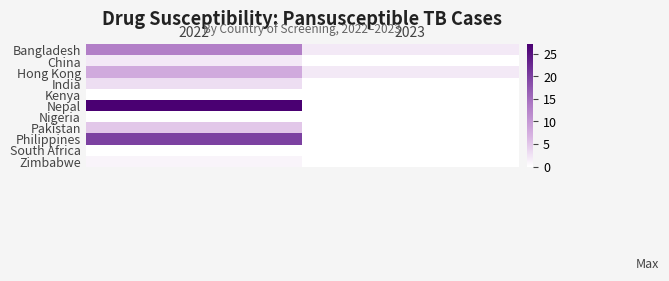

Reading left to right, list all the values displayed in this chart.

Bangladesh: 2022=13	2023=2
China: 2022=2	2023=0
Hong Kong: 2022=8	2023=2
India: 2022=3	2023=0
Kenya: 2022=0	2023=0
Nepal: 2022=27	2023=0
Nigeria: 2022=0	2023=0
Pakistan: 2022=5	2023=0
Philippines: 2022=20	2023=0
South Africa: 2022=0	2023=0
Zimbabwe: 2022=1	2023=0